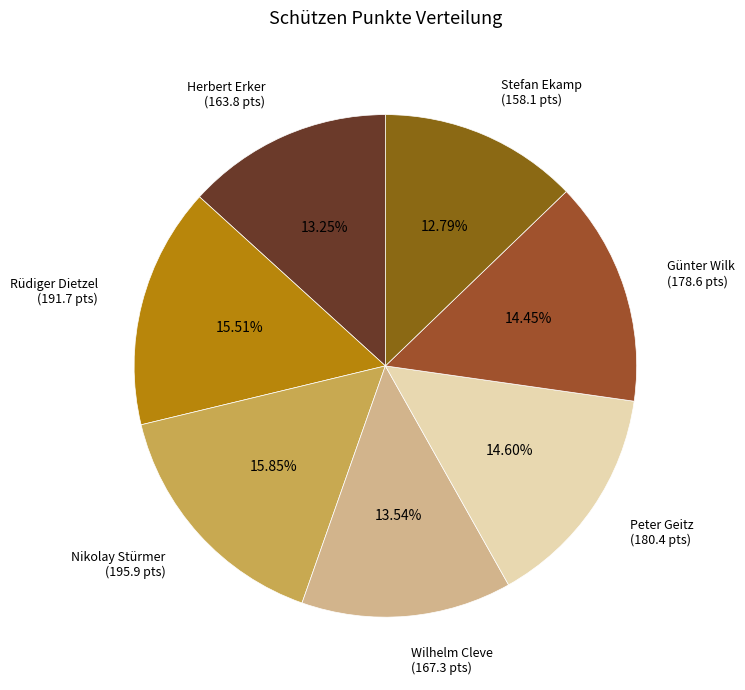

What is the ratio of the value at Günter Wilk (178.6 pts) to the value at Peter Geitz (180.4 pts)?

1.0